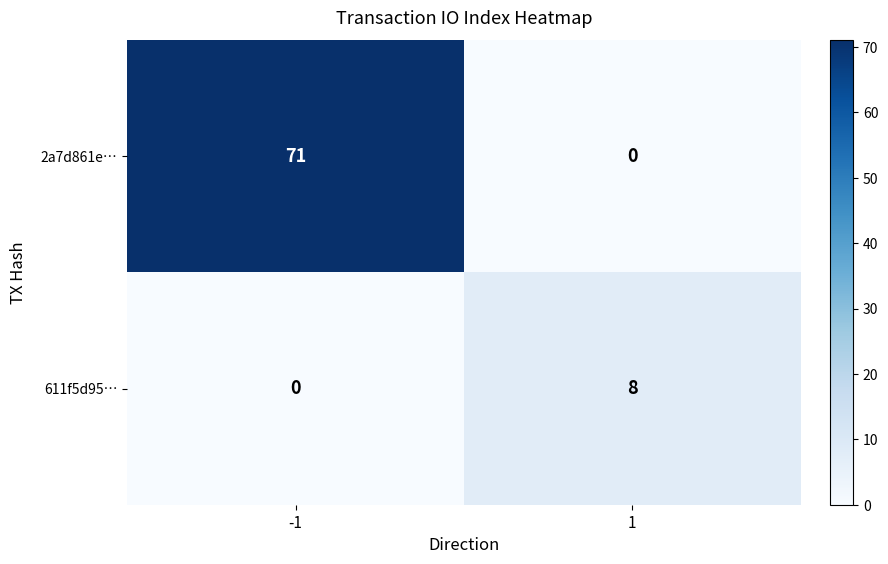

The value of 611f5d95… at 1 is 8. True or false?

True